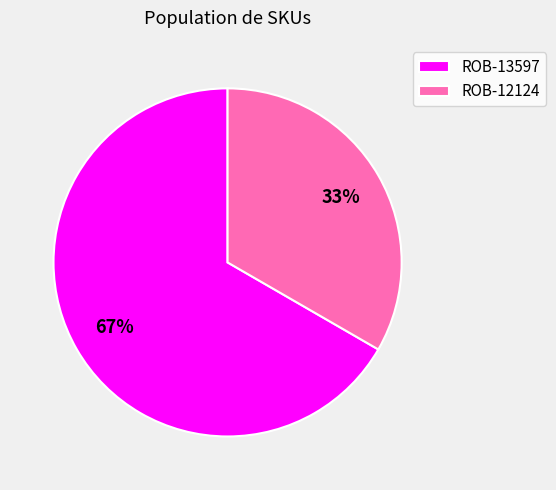

How many segments does this pie chart have?

2